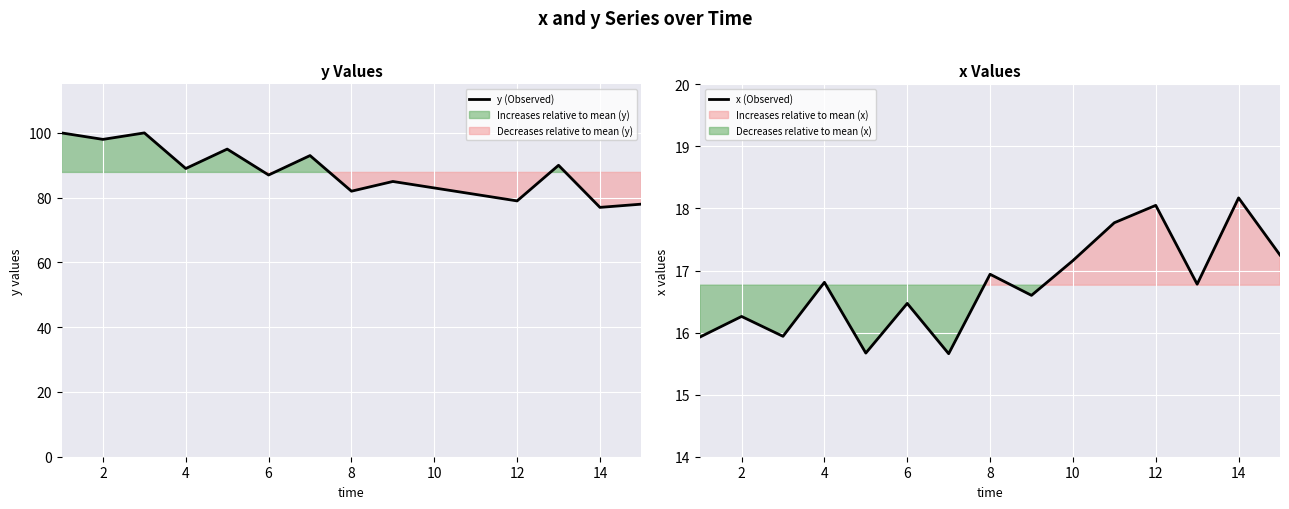

Which series has the largest total across all categories?

y (Observed)